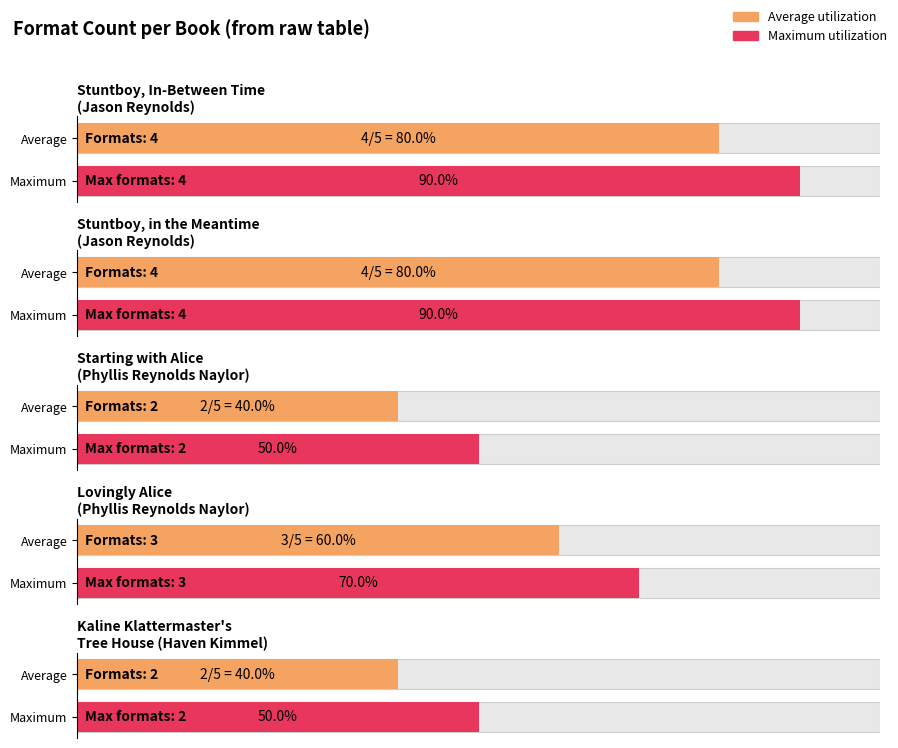

What is the approximate value at Haven Kimmel?

2